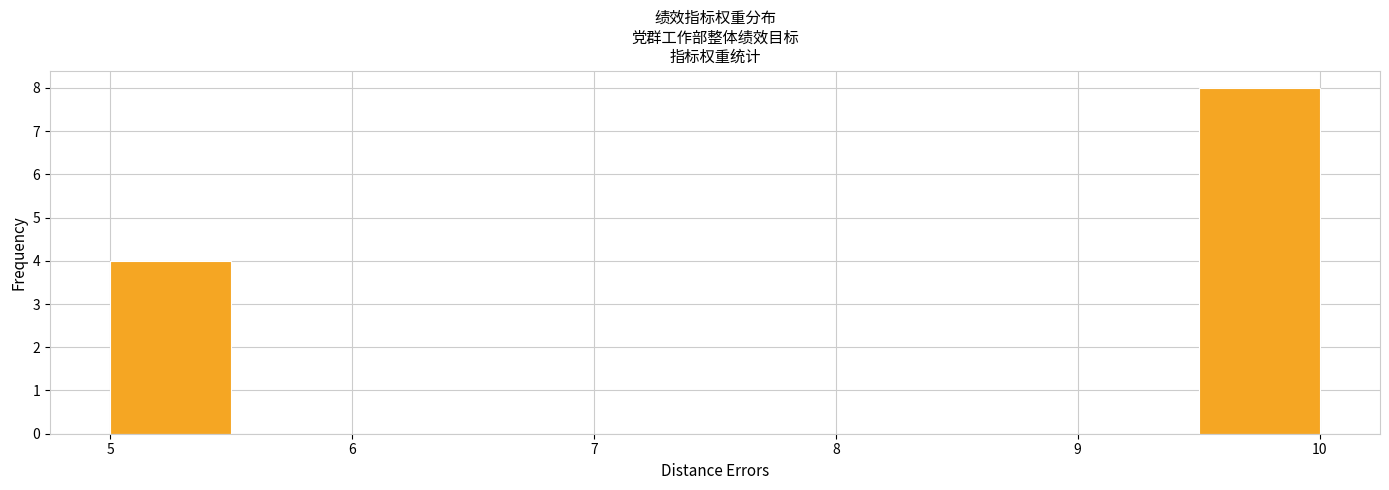

Reading left to right, transcribe this chart: for each bar, give the range it covers on the x-axis and its height. The values are not printed on the chart, so give them approximately, as read against the axis.

5.0 to 5.5: 4
5.5 to 6.0: 0
6.0 to 6.5: 0
6.5 to 7.0: 0
7.0 to 7.5: 0
7.5 to 8.0: 0
8.0 to 8.5: 0
8.5 to 9.0: 0
9.0 to 9.5: 0
9.5 to 10.0: 8